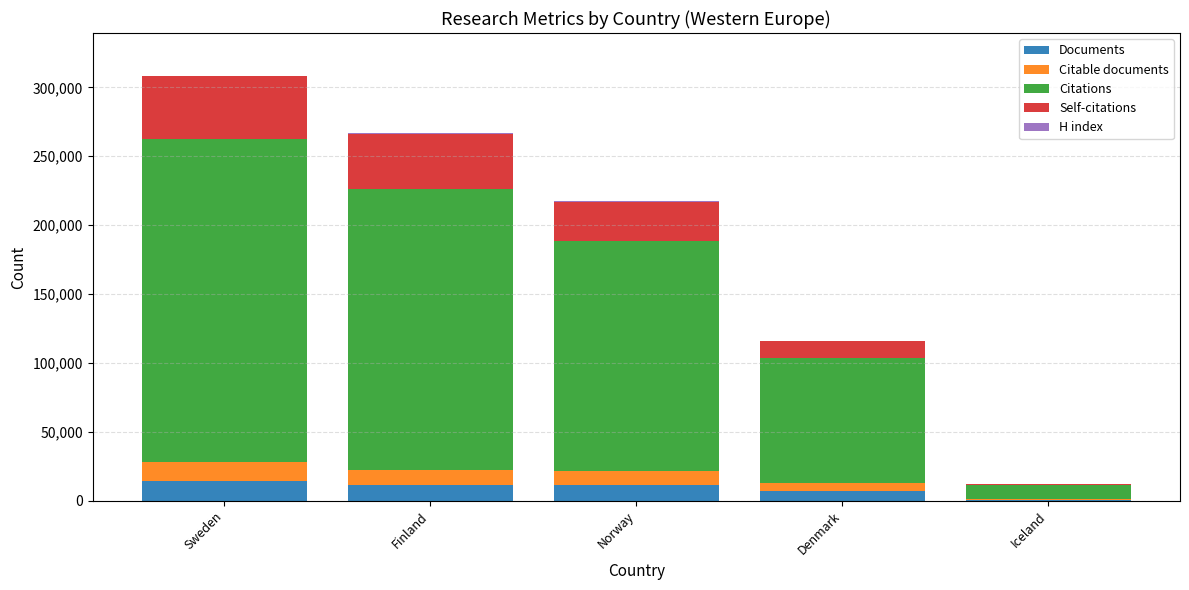

What is the highest value of the Documents series?

14648